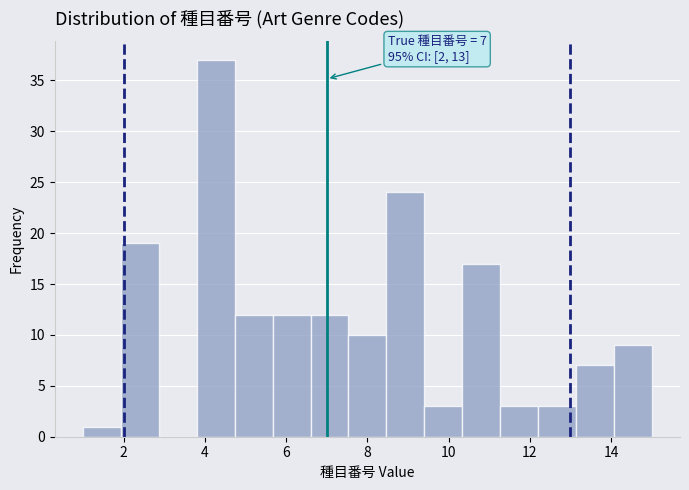

Over which range of the x-axis is the bar tallest?

3.8 to 4.8